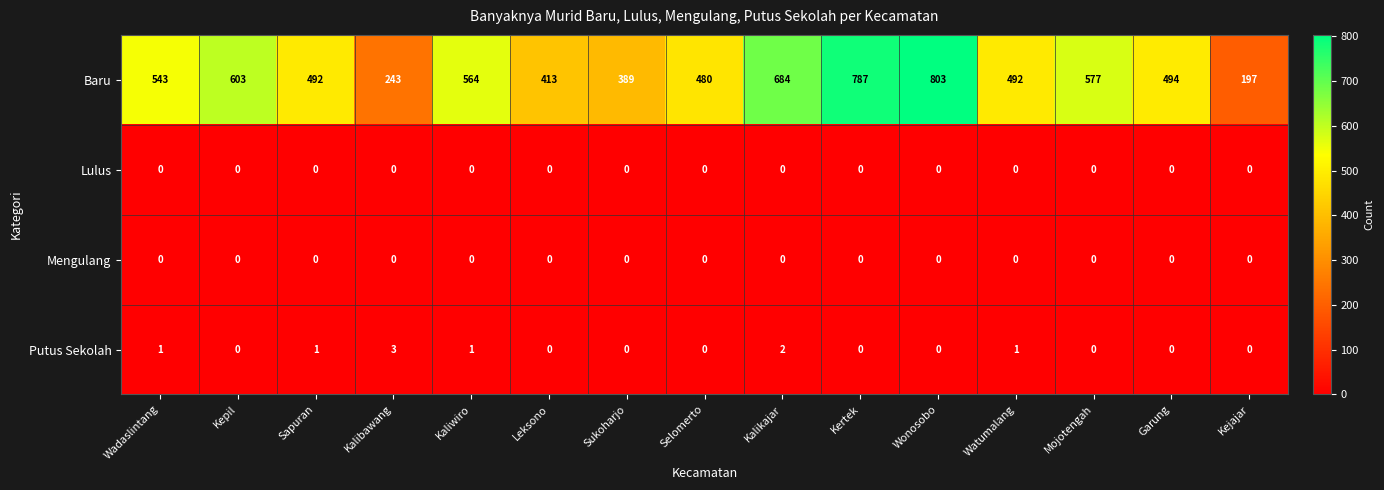

Which series has the widest spread of values?

Baru